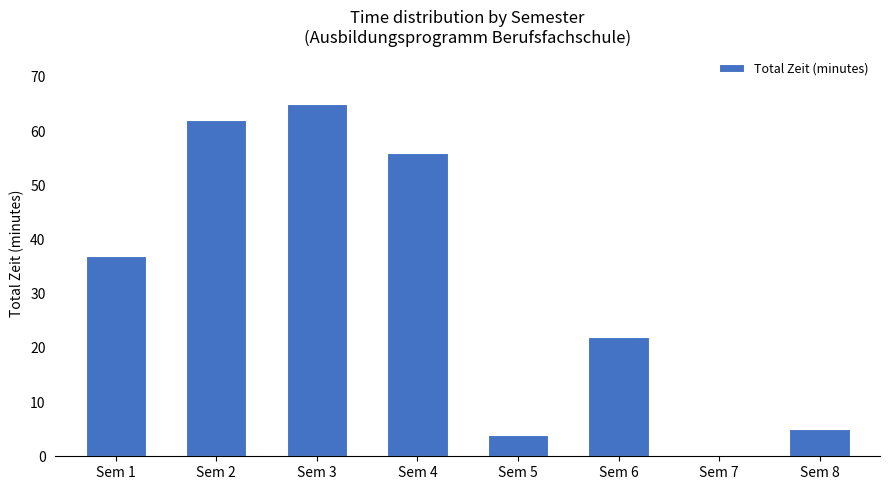

Which label corresponds to the largest value in the chart?

Sem 3